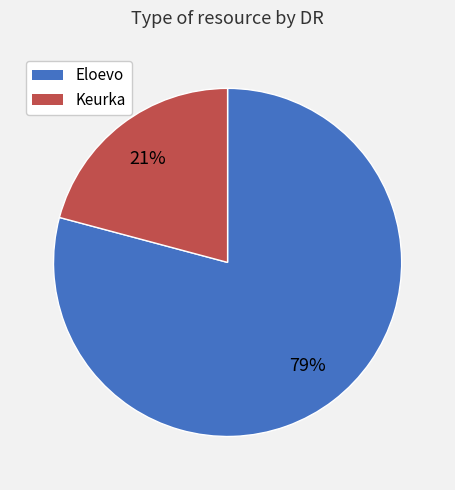

What percentage is the Keurka slice, to the nearest percent?

21%